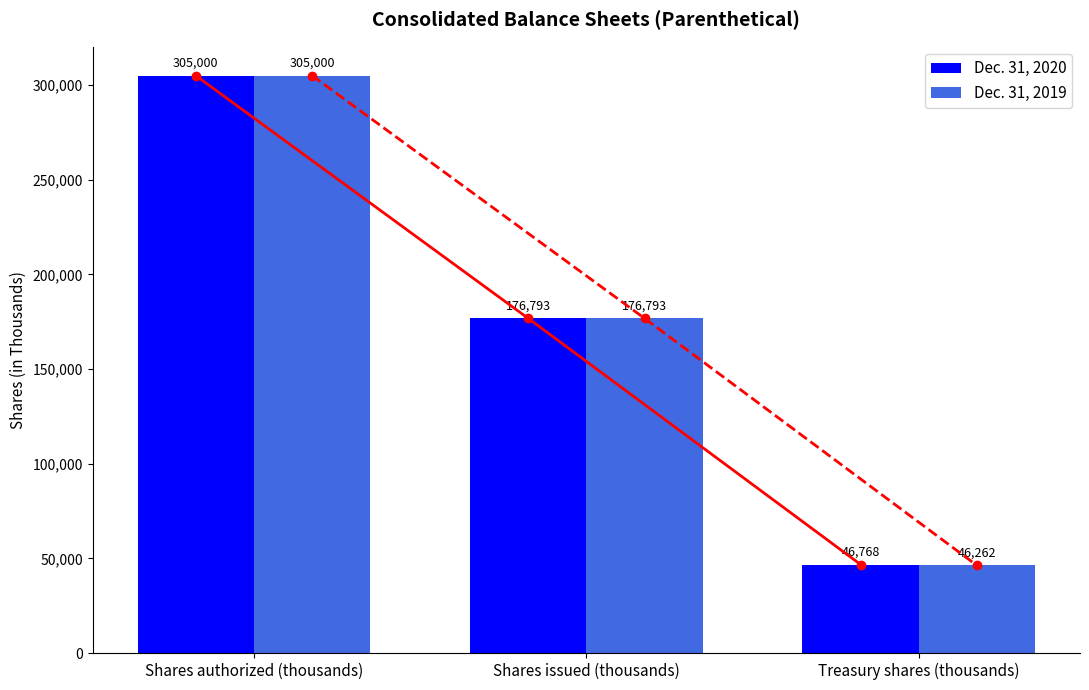

Which series changed the most between Shares authorized (thousands) and Shares issued (thousands)?

Dec. 31, 2020